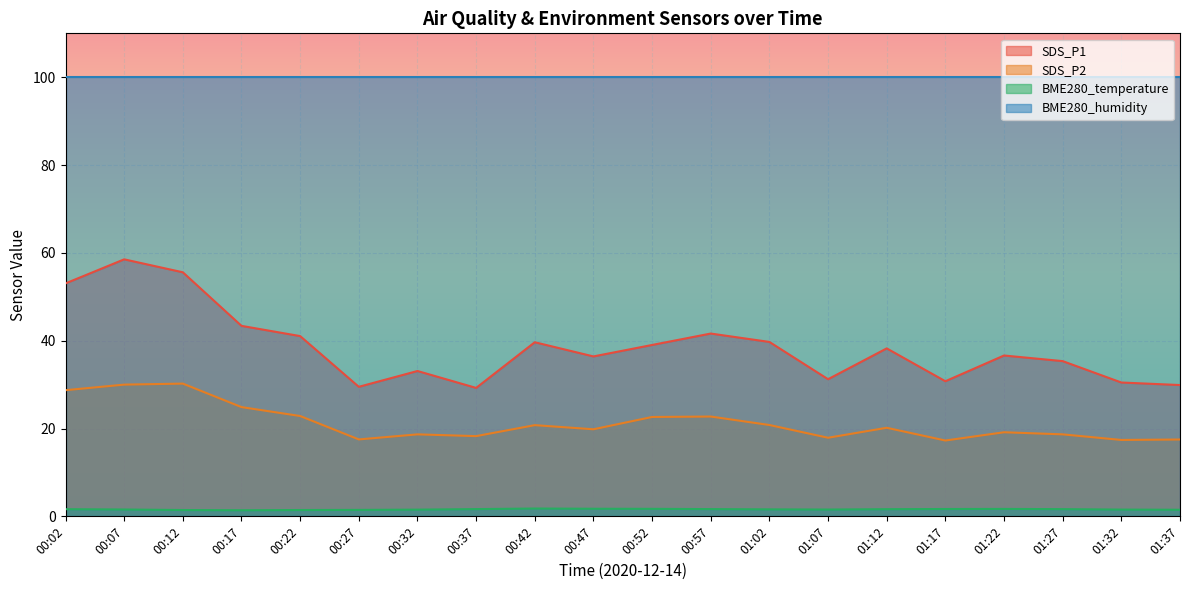

At which label does SDS_P1 reach its minimum?

00:37